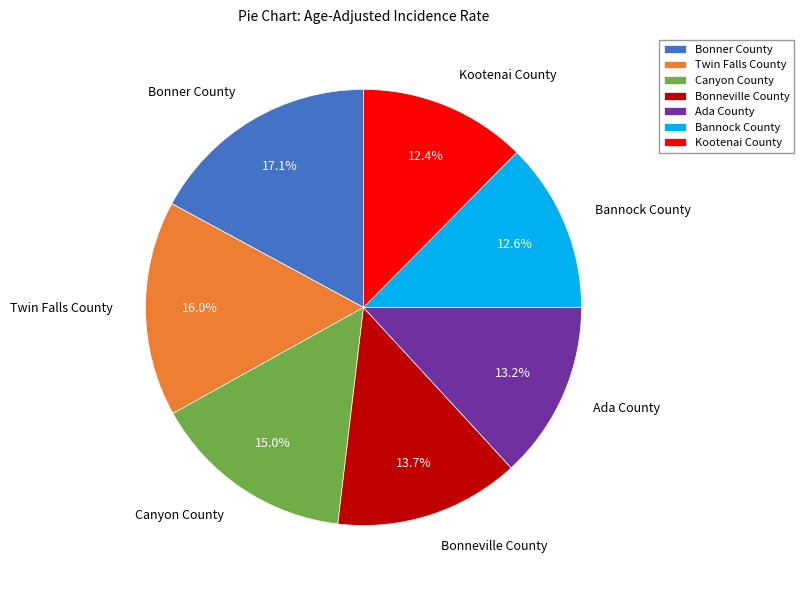

What percentage do Bonner County and Canyon County together represent?

32.1%